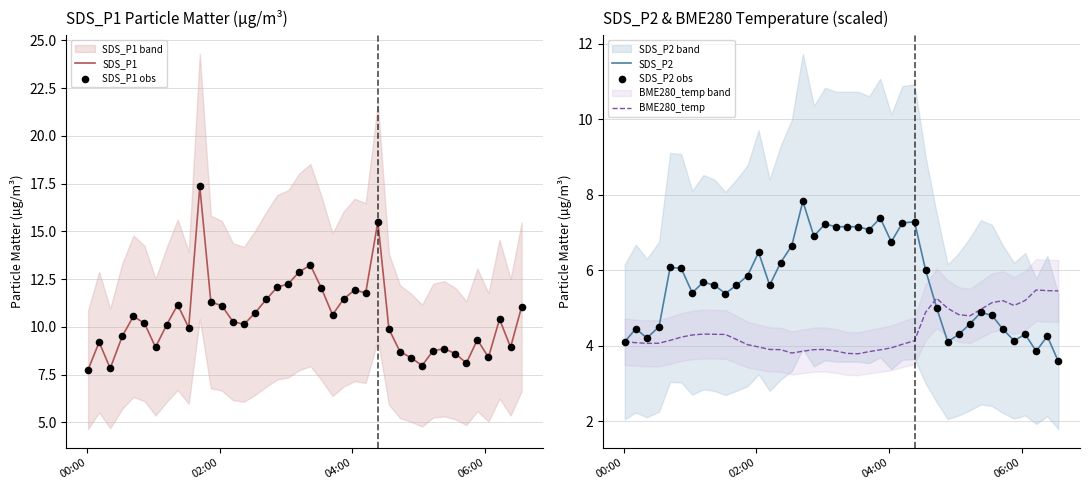

What is the minimum value for SDS_P2?

3.6